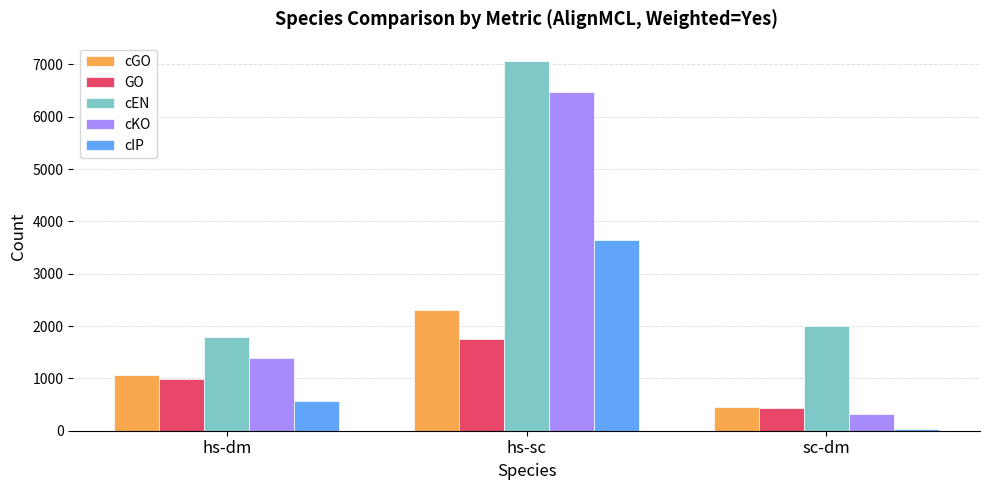

At which label does cGO first exceed 1062?

hs-dm